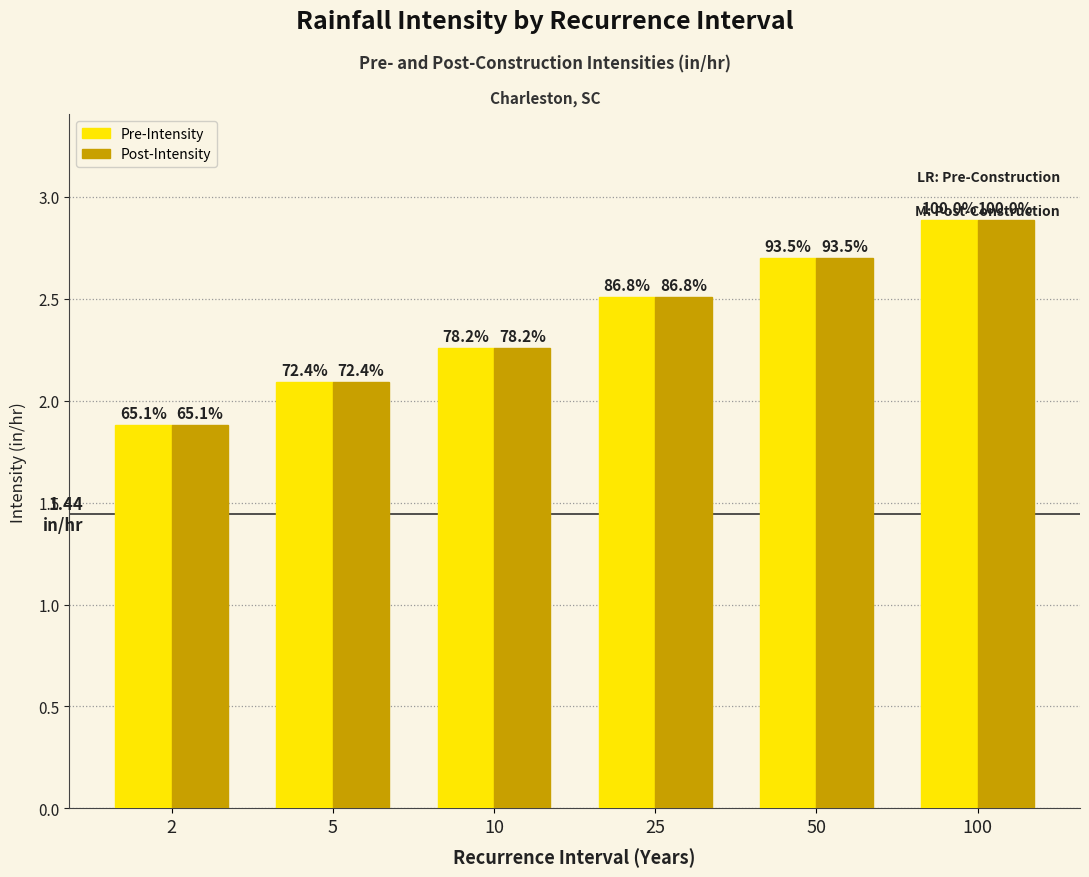

What are all the series names shown in the legend?

Pre-Intensity, Post-Intensity